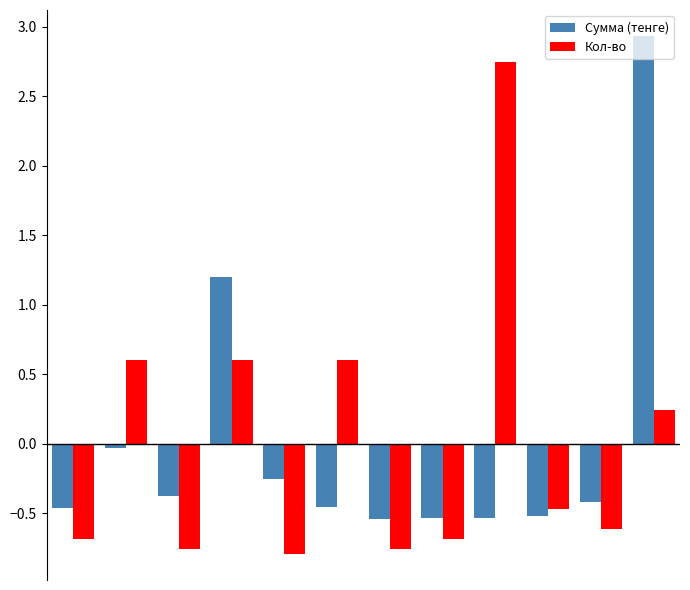

What is the difference between the maximum and minimum values in the Кол-во series?

3.5